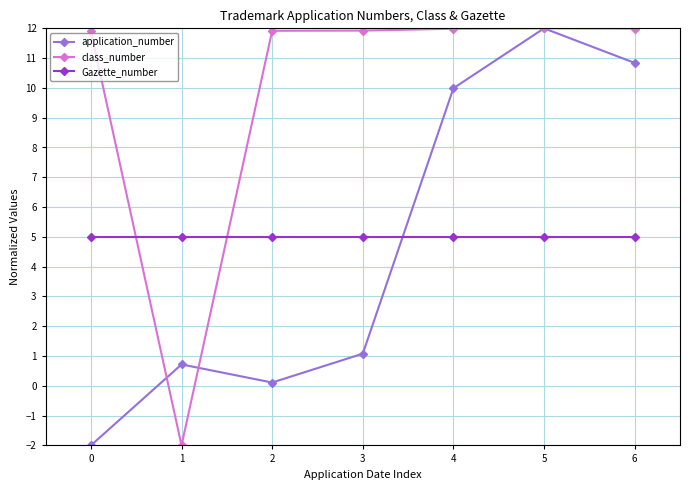

Count the number of data series in this chart.

3